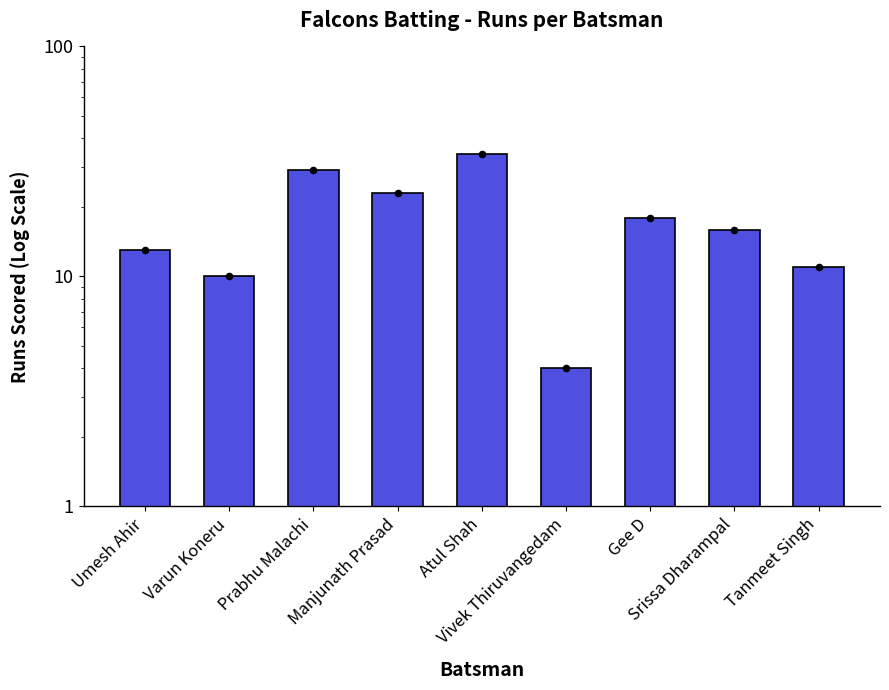

What is the ratio of the value at Atul Shah to the value at Vivek Thiruvangedam?

8.5